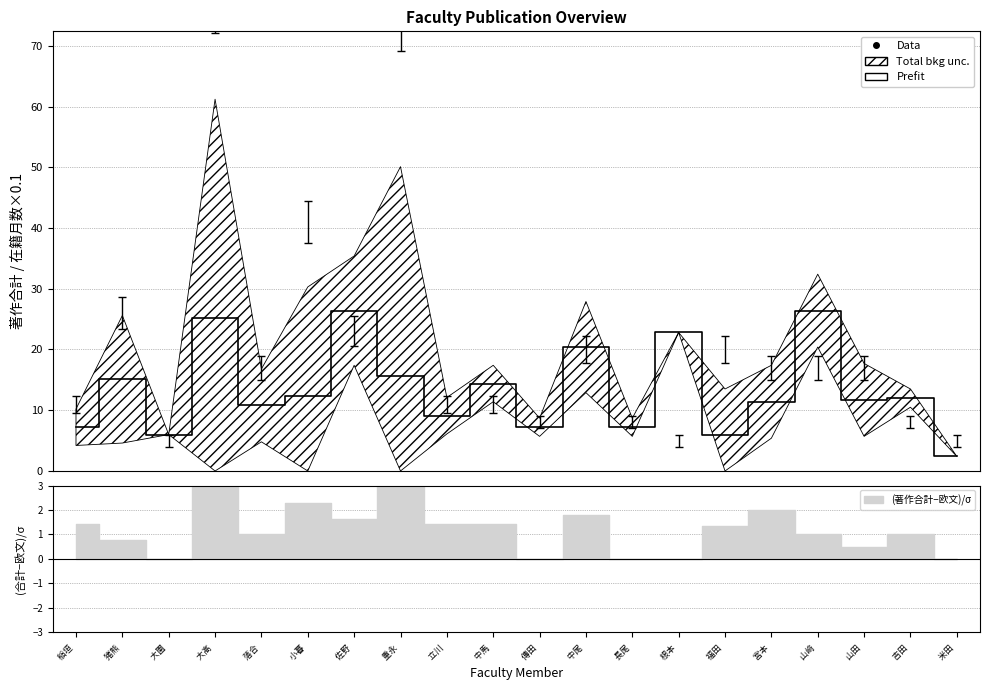

At which label does the data first exceed 12?

猪熊 